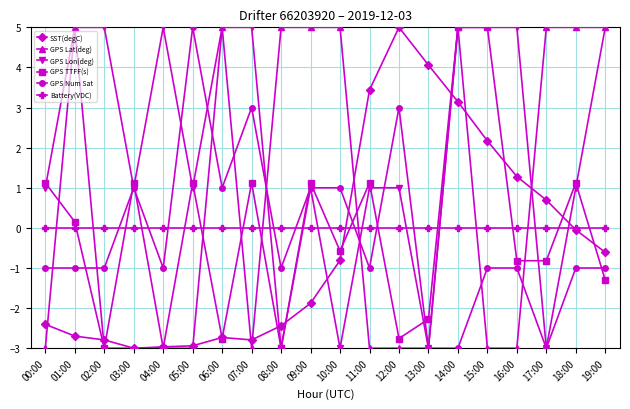

What is the minimum value shown in the chart?

-3.0